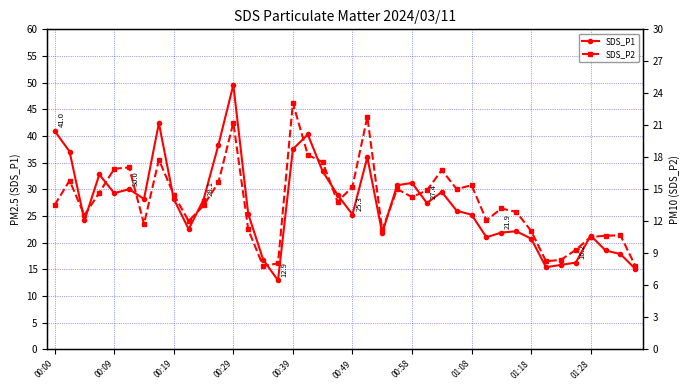

True or false: SDS_P1 has more than 2 points higher than both neighbors.

True